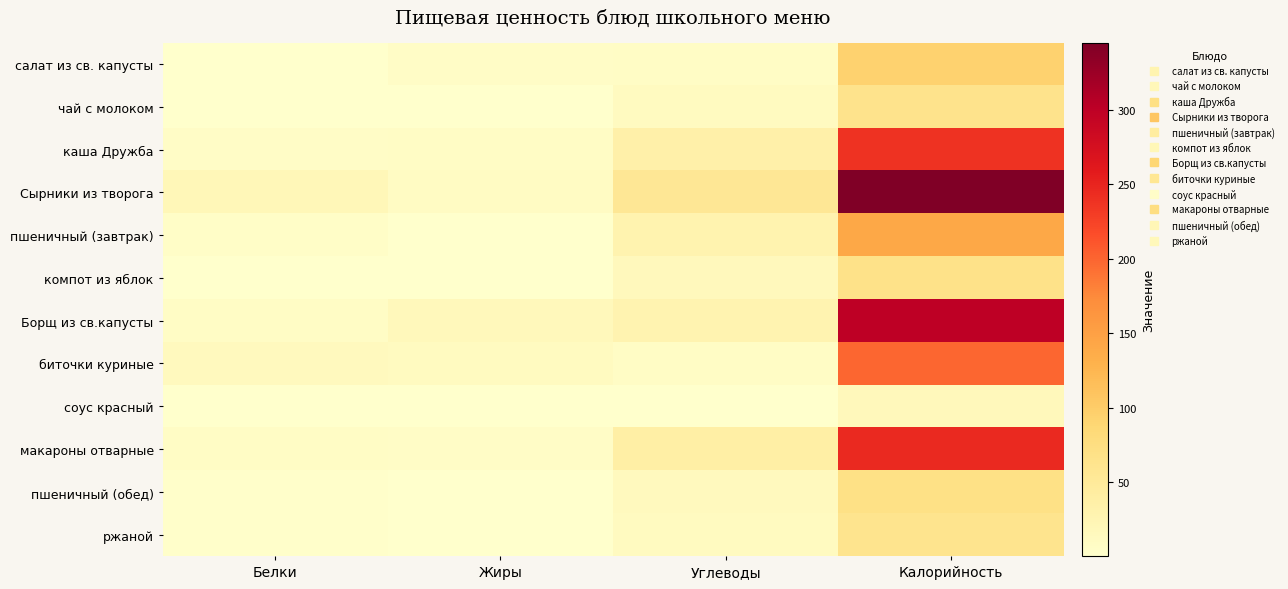

Reading left to right, transcribe all the data shown in this chart.

салат из св. капусты: Белки=1.4	Жиры=6.0	Углеводы=8.4	Калорийность=94.0
чай с молоком: Белки=1.6	Жиры=1.3	Углеводы=11.5	Калорийность=64.0
каша Дружба: Белки=6.5	Жиры=8.3	Углеводы=34.5	Калорийность=238.3
Сырники из творога: Белки=20.1	Жиры=9.6	Углеводы=55.2	Калорийность=345.2
пшеничный (завтрак): Белки=4.6	Жиры=1.0	Углеводы=29.5	Калорийность=140.5
компот из яблок: Белки=0.5	Жиры=1.0	Углеводы=15.6	Калорийность=67.0
Борщ из св.капусты: Белки=7.4	Жиры=17.7	Углеводы=27.8	Калорийность=300.0
биточки куриные: Белки=14.0	Жиры=12.6	Углеводы=7.5	Калорийность=199.0
соус красный: Белки=0.6	Жиры=0.8	Углеводы=1.0	Калорийность=16.9
макароны отварные: Белки=7.4	Жиры=6.6	Углеводы=39.4	Калорийность=246.0
пшеничный (обед): Белки=2.3	Жиры=1.0	Углеводы=14.8	Калорийность=70.3
ржаной: Белки=2.4	Жиры=1.0	Углеводы=12.0	Калорийность=61.9